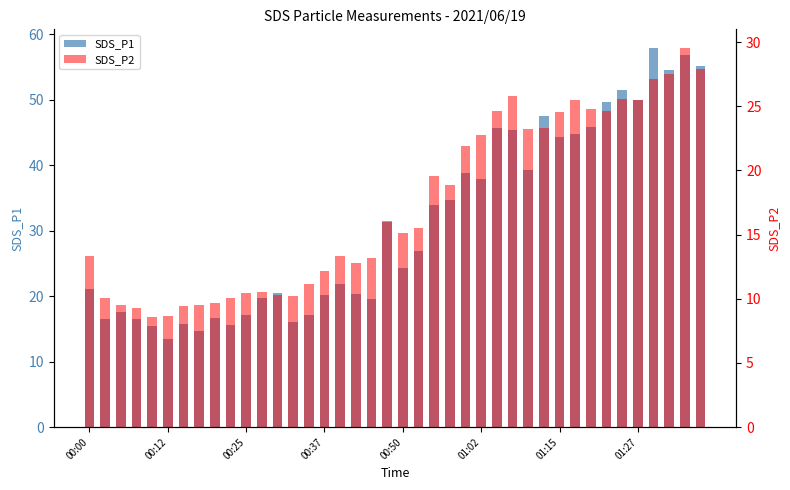

What position from the right is 00:50?

20